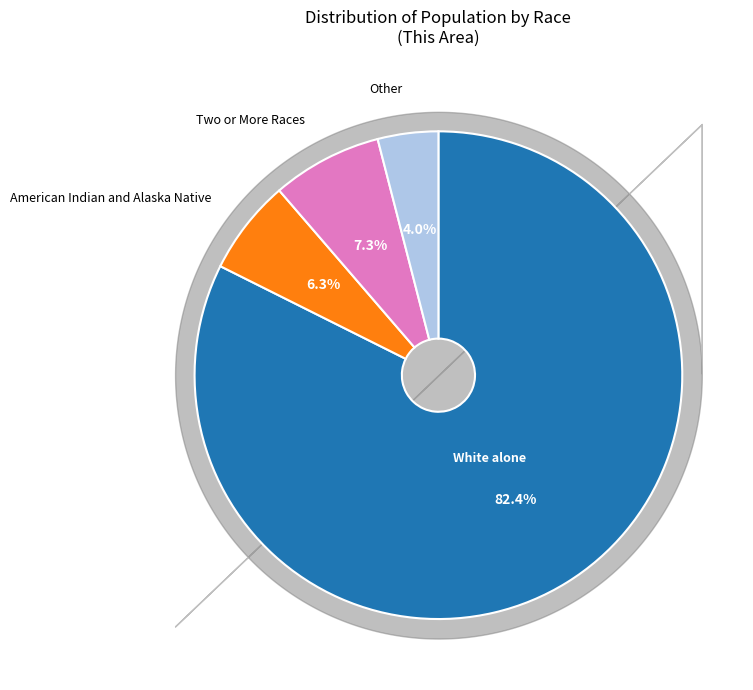

Does any single category account for the majority?

Yes